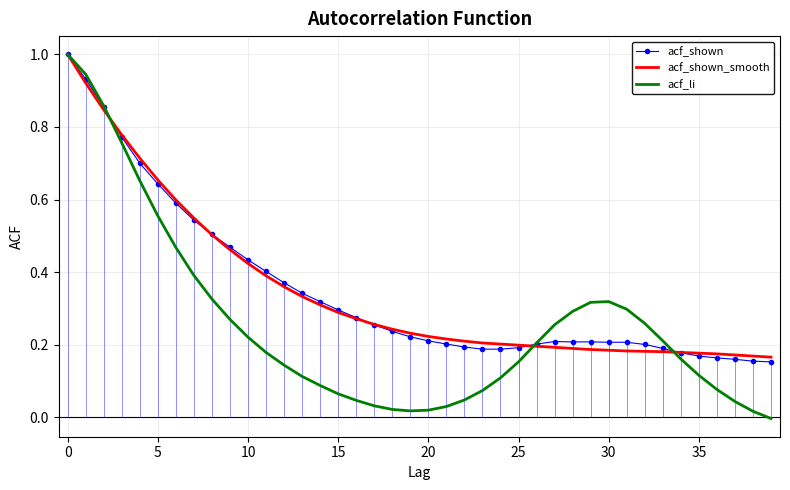

What is the greatest value displayed?

1.0